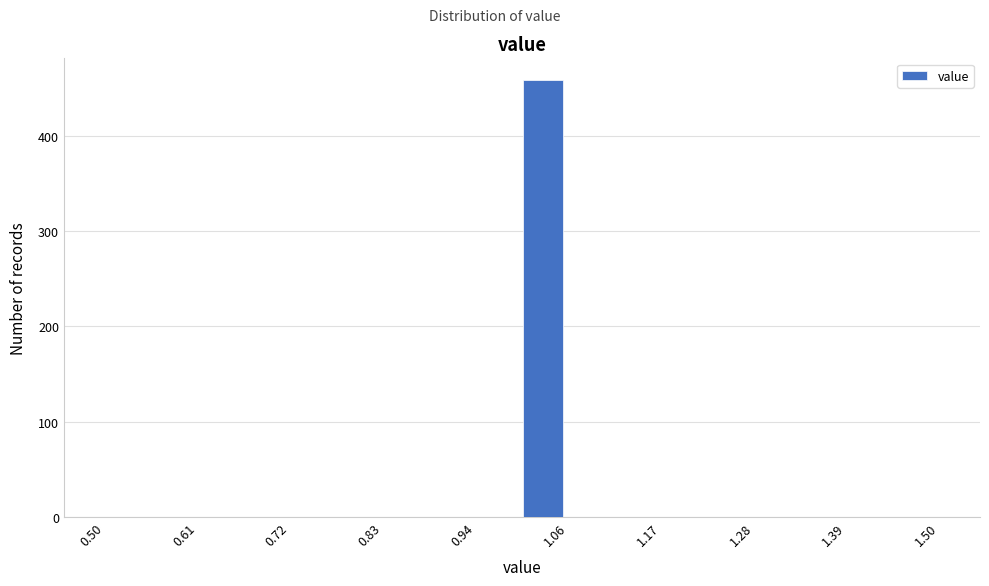

Around what value on the x-axis is the tallest bar? Give the approximate position of its centre, as read against the axis.

1.02